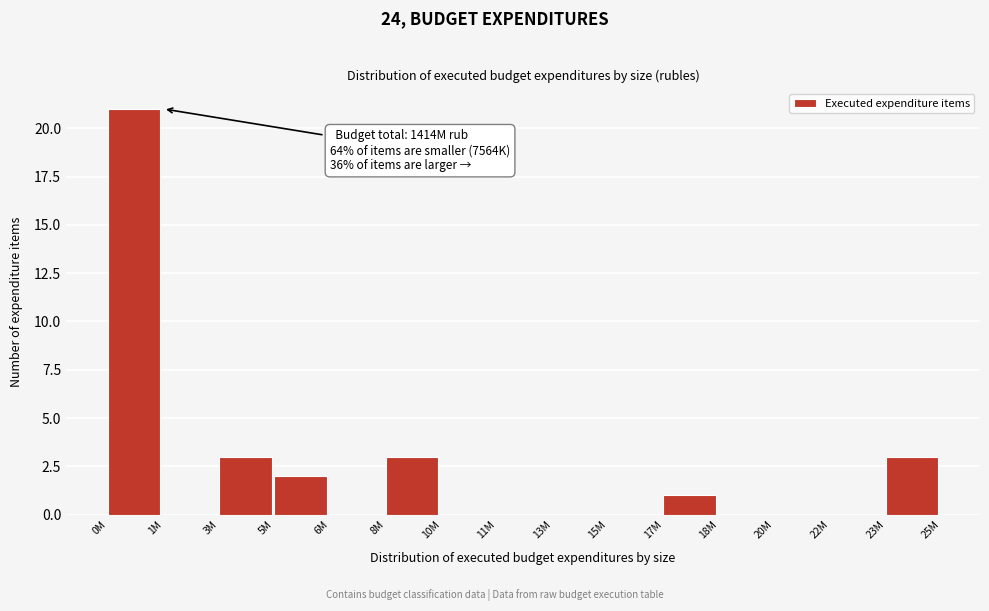

Reading left to right, list all the values displayed in this chart.

0M=21	1M=0	3M=3	5M=2	6M=0	8M=3	10M=0	11M=0	13M=0	15M=0	17M=1	18M=0	20M=0	22M=0	23M=3